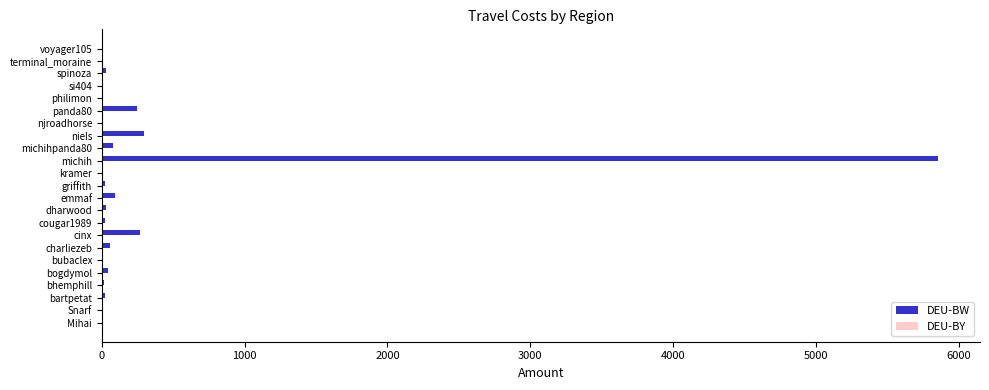

What is the sum of all DEU-BW values?

7102.0